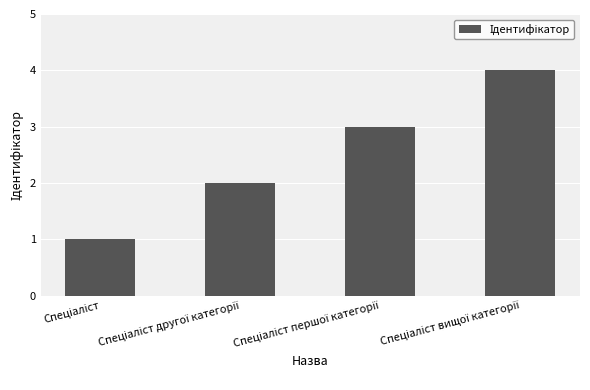

What is the maximum value shown in the chart?

4